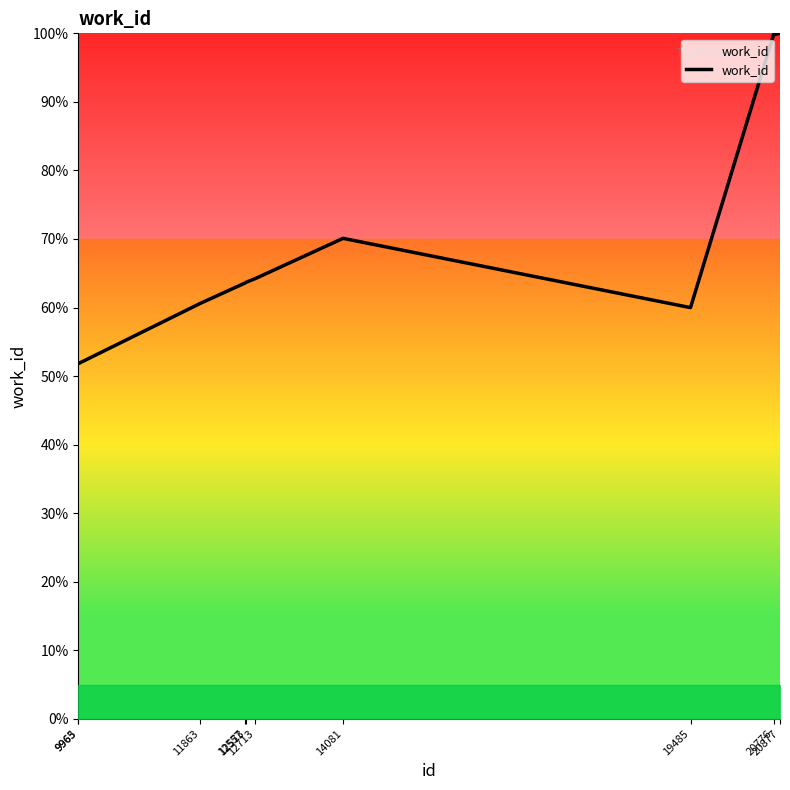

How many values exceed 63?

6